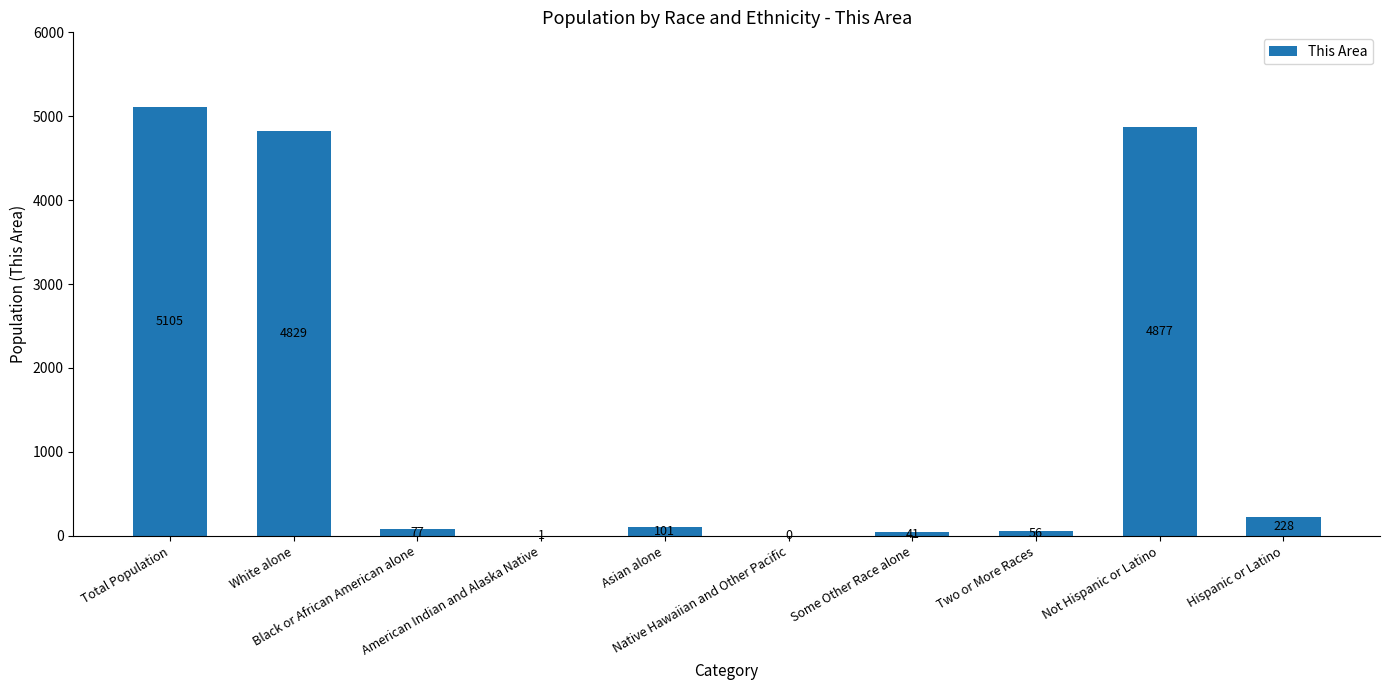

What is the greatest value displayed?

5105